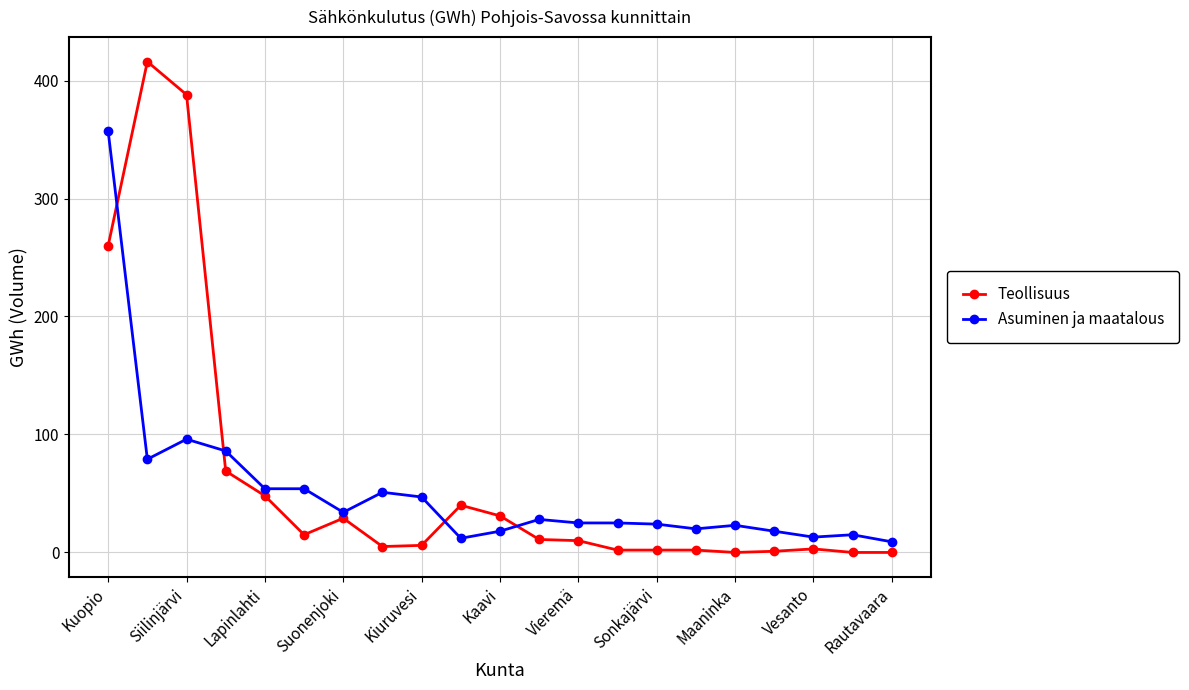

Which series has the largest range (max minus min)?

Teollisuus